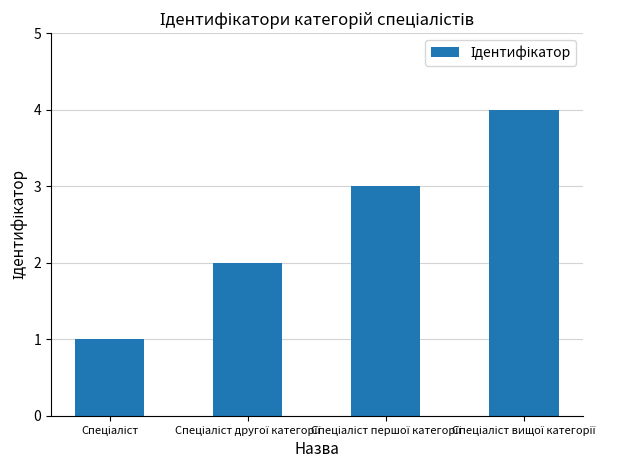

Reading right to left, extract all data points from this chart.

4	3	2	1